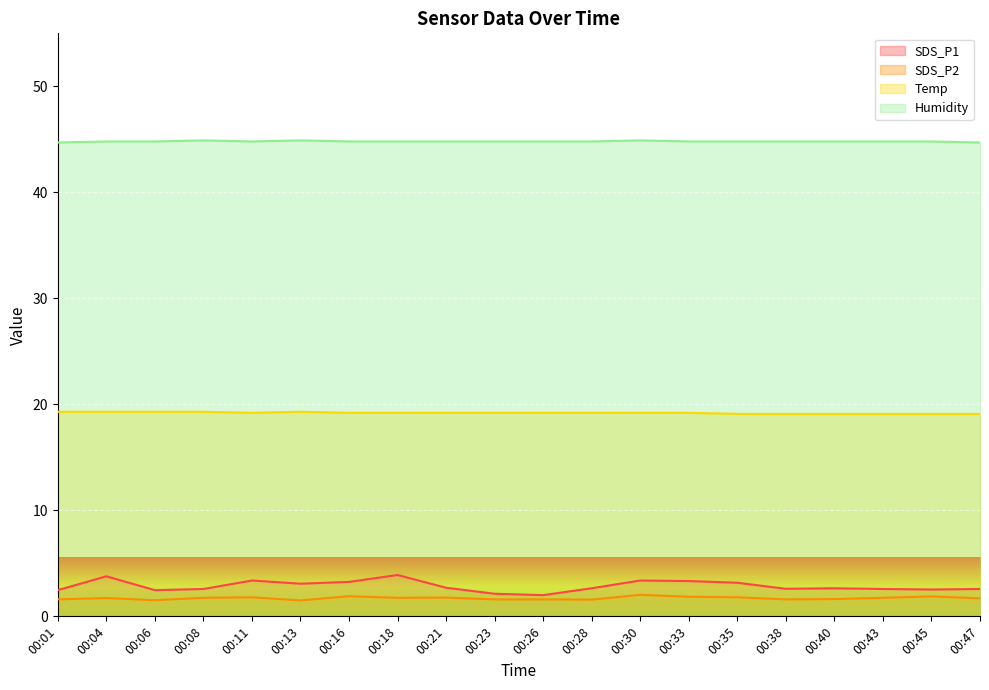

Which series has the widest spread of values?

SDS_P1